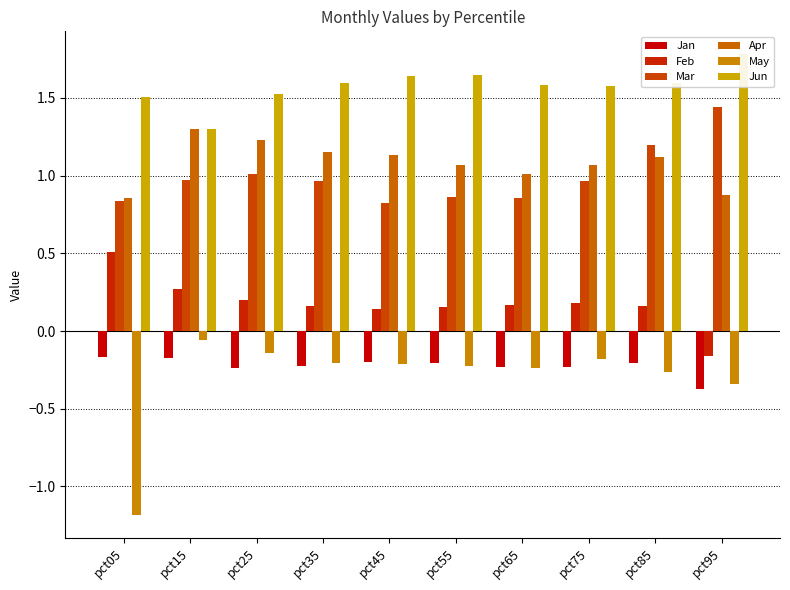

What is the minimum value shown in the chart?

-1.2